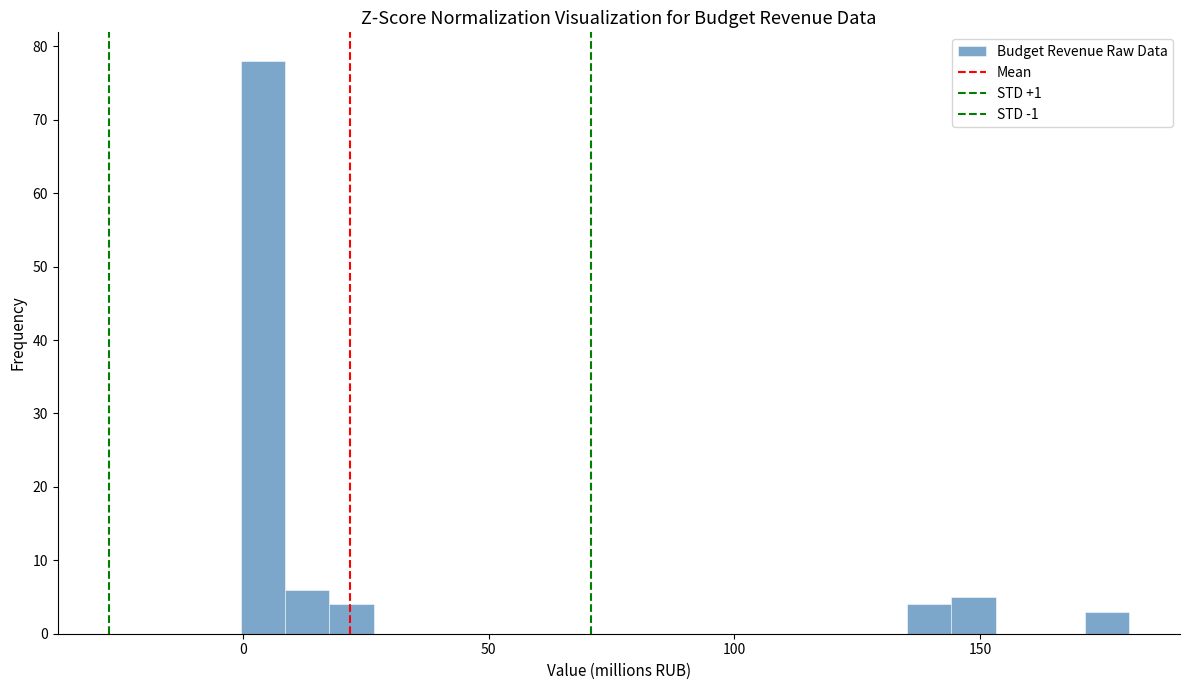

Read against the x-axis, roughly where is the centre of the tallest bar?

5